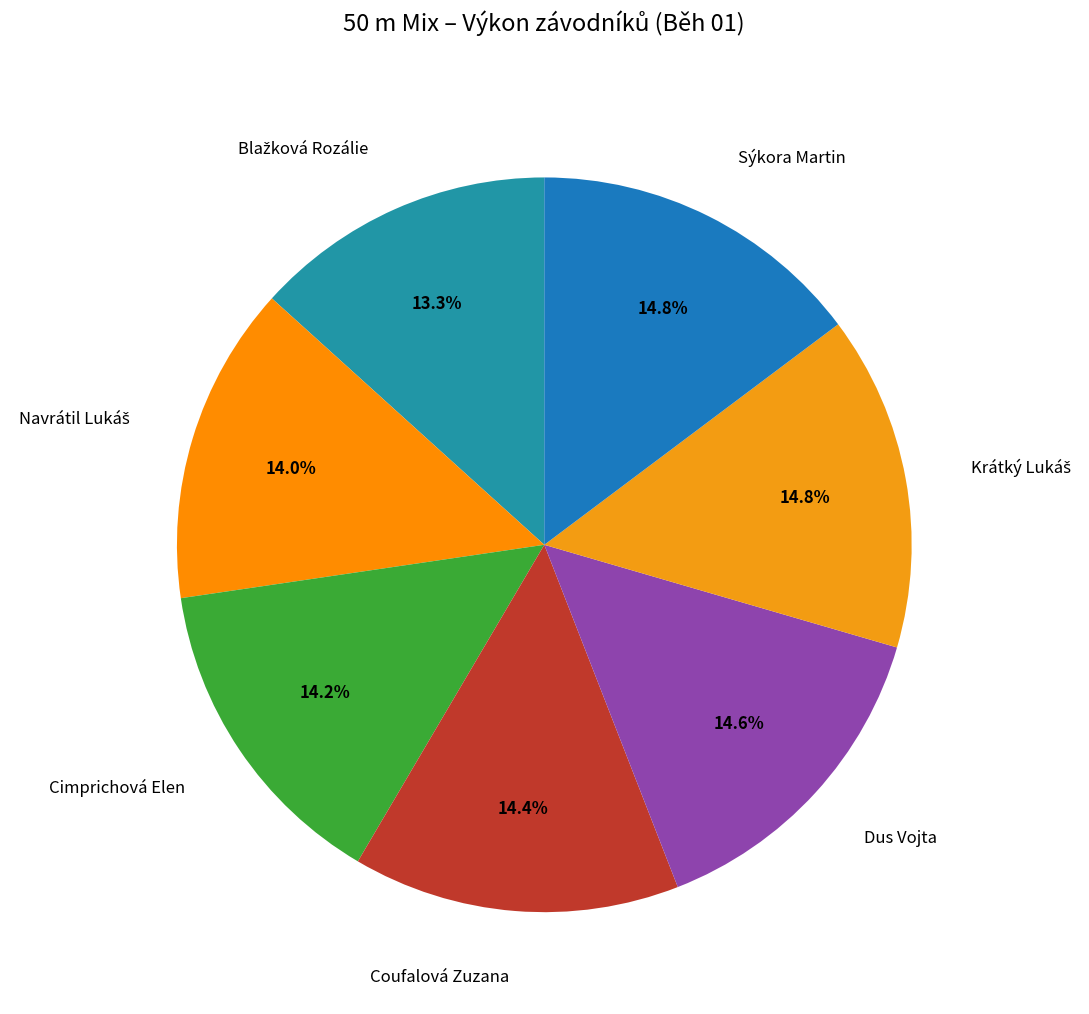

What portion of the pie excludes Cimprichová Elen?

85.8%